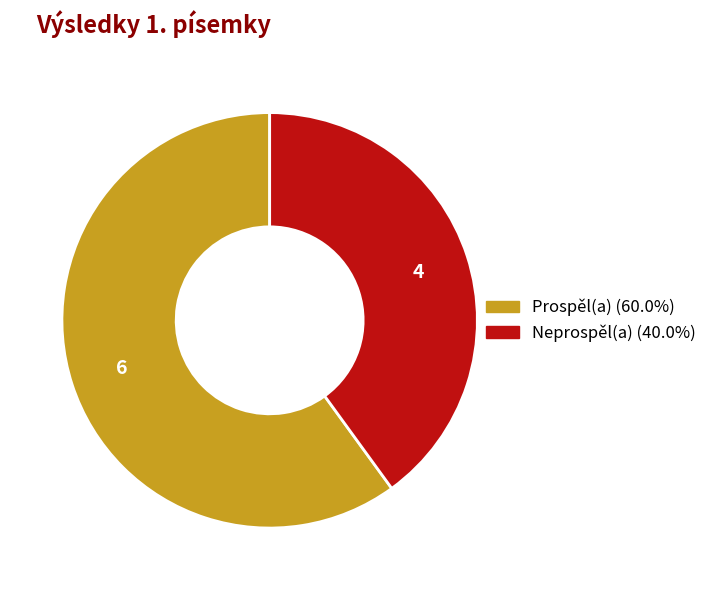

Rank the categories by value from highest to lowest.

Prospěl(a), Neprospěl(a)